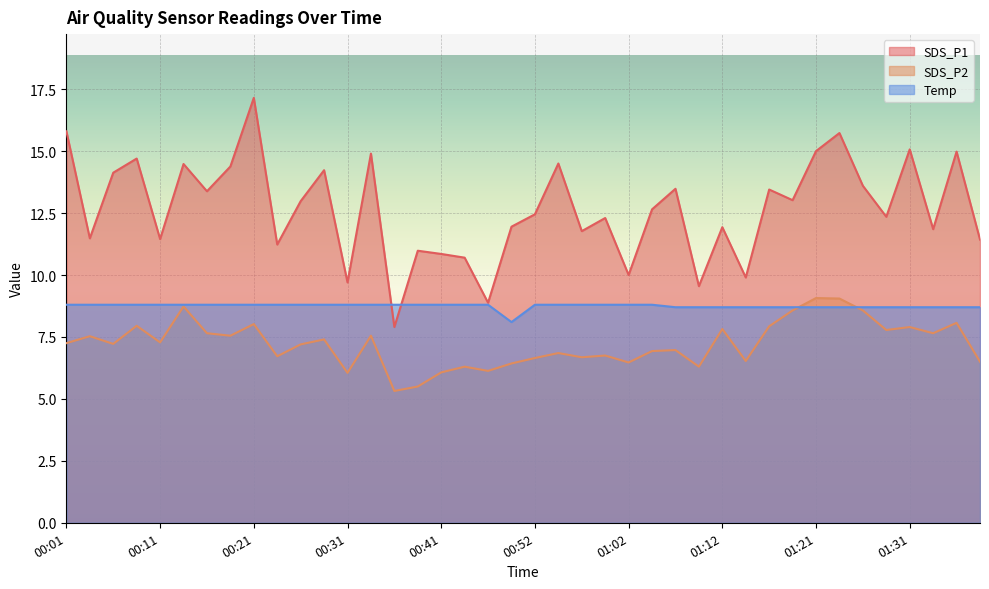

Which has a higher value, 01:02 or 00:41?

00:41